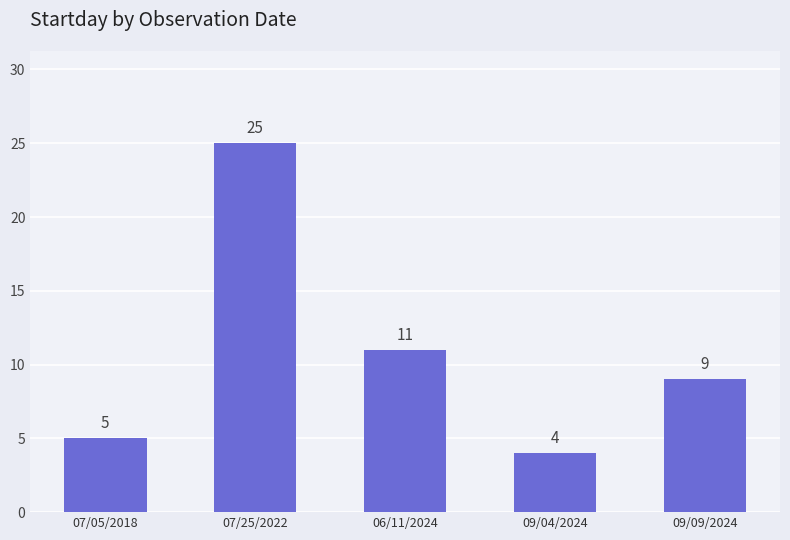

What is the sum of the values at 06/11/2024 and 07/05/2018?

16